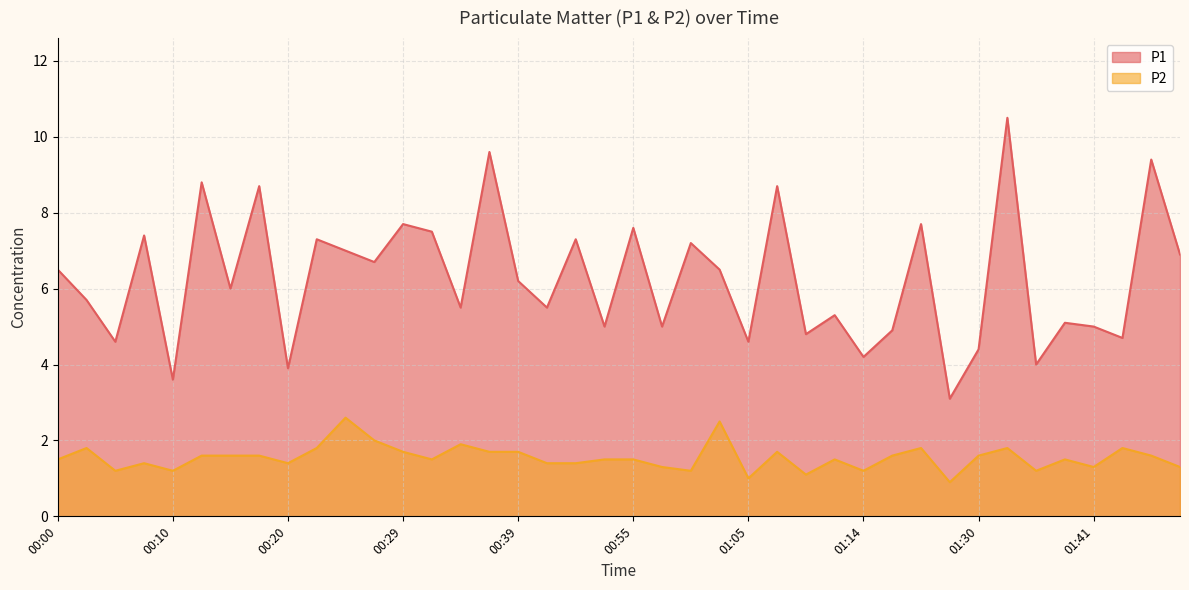

What is the total value across all series at 00:55?

9.1